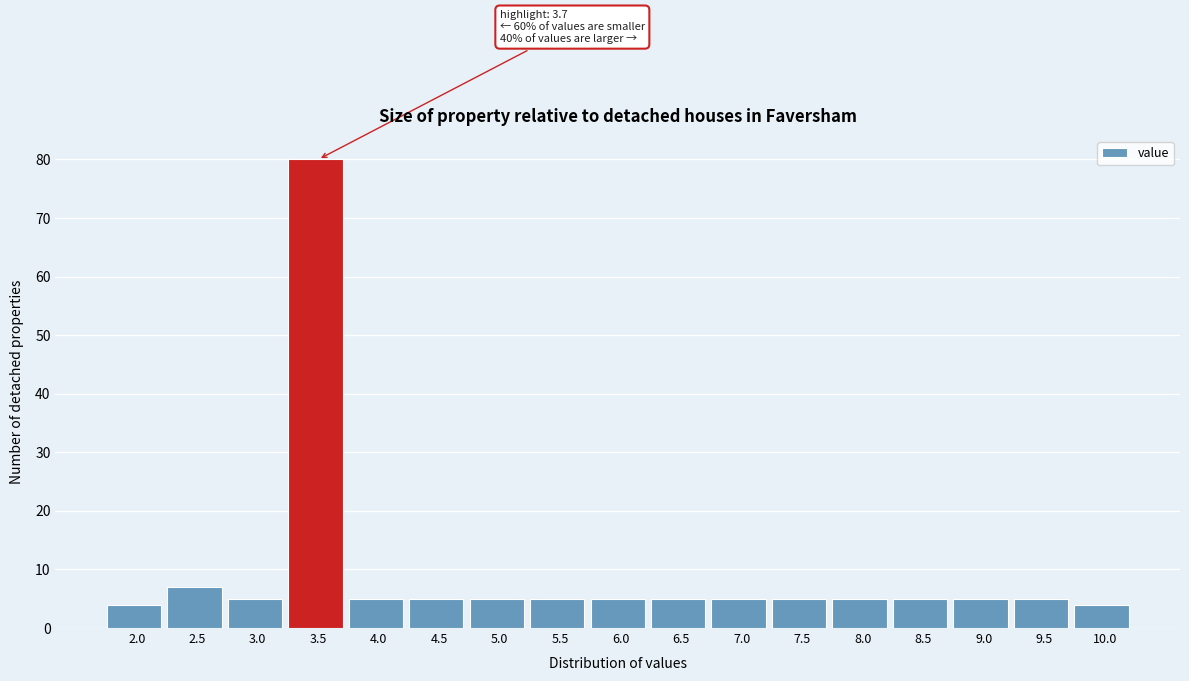

Reading right to left, what are all the values shown in this chart?

10.0=4	9.5=5	9.0=5	8.5=5	8.0=5	7.5=5	7.0=5	6.5=5	6.0=5	5.5=5	5.0=5	4.5=5	4.0=5	3.5=80	3.0=5	2.5=7	2.0=4